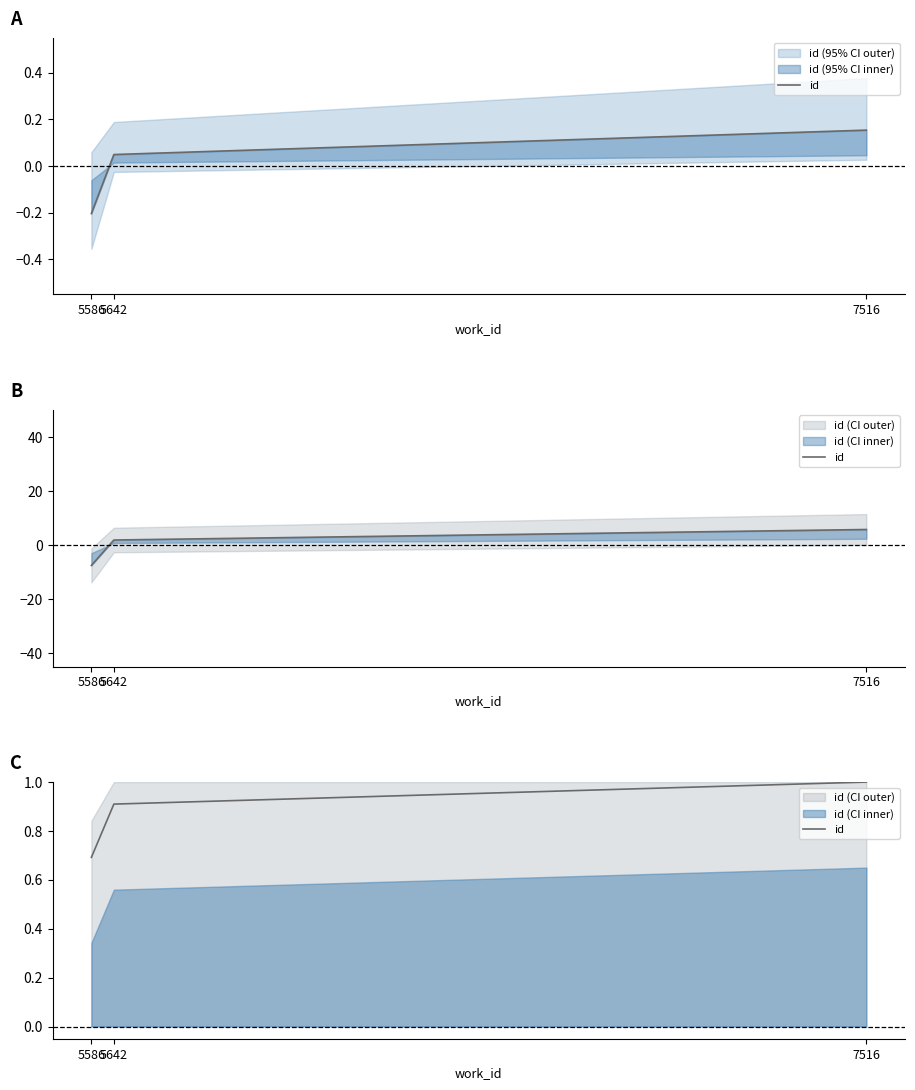

How many lines are shown in the chart?

1